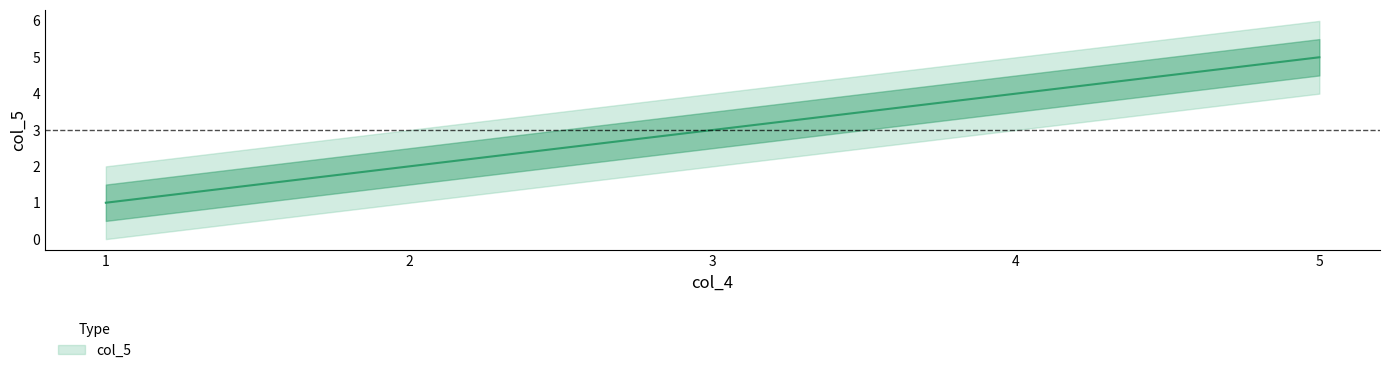

What is the difference between the second highest and minimum values?

3